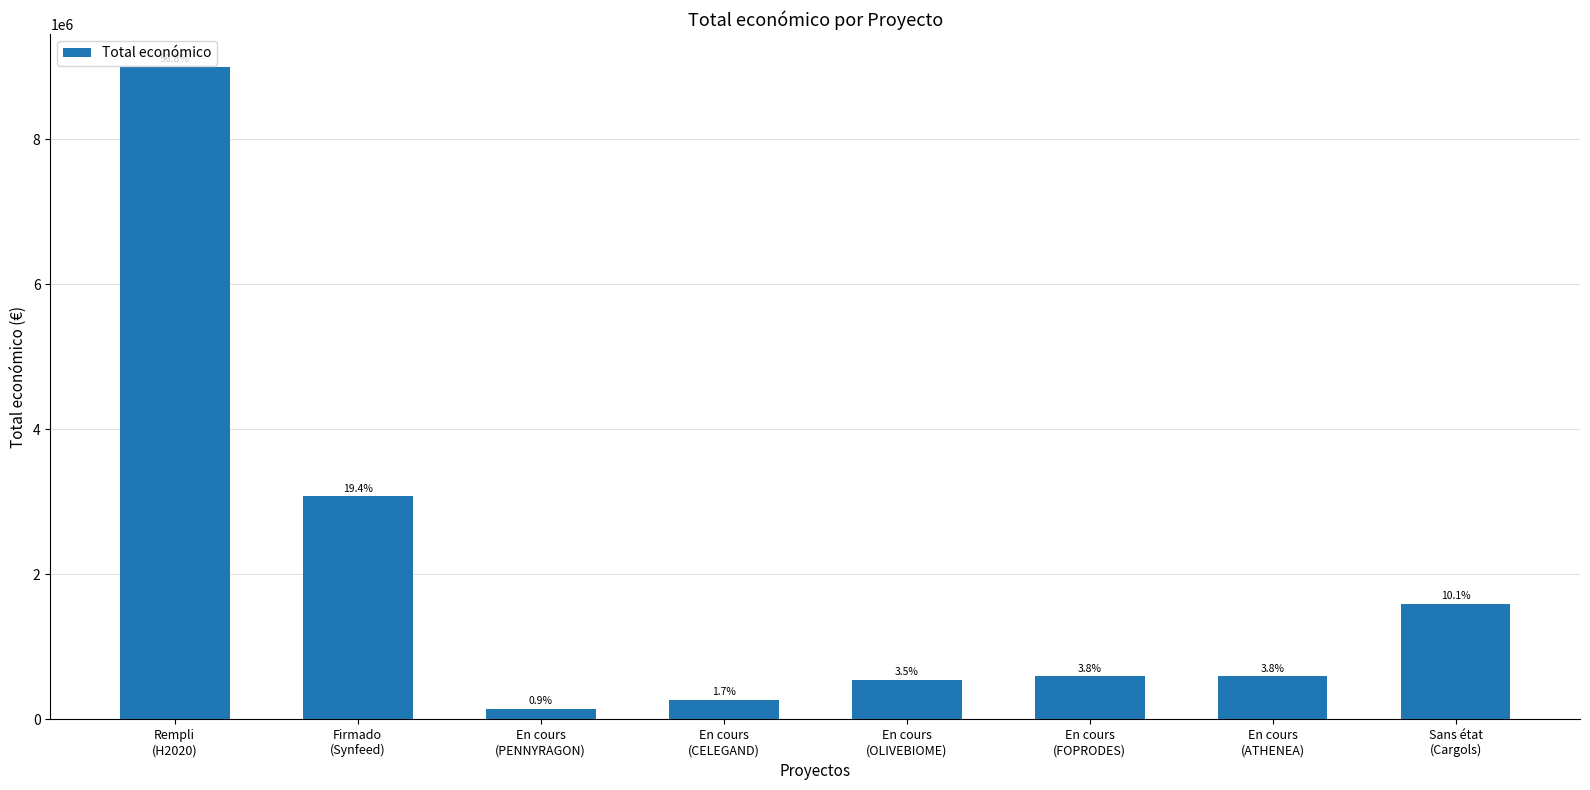

How many bars are there in total?

8